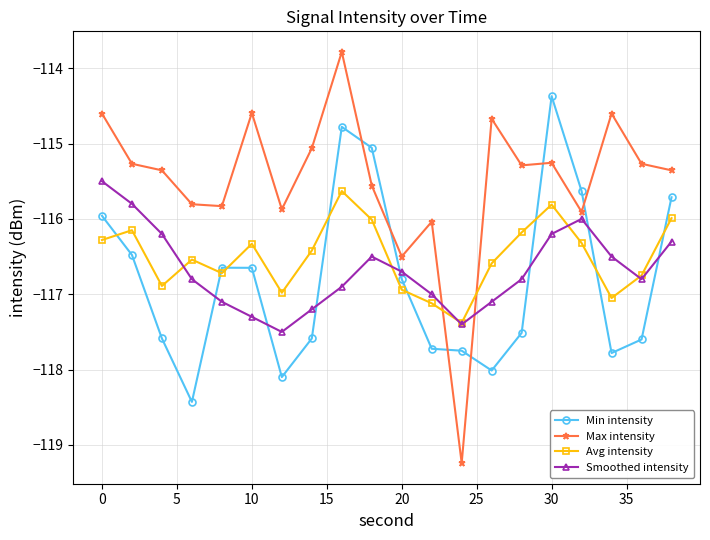

What is the smallest value displayed?

-119.2